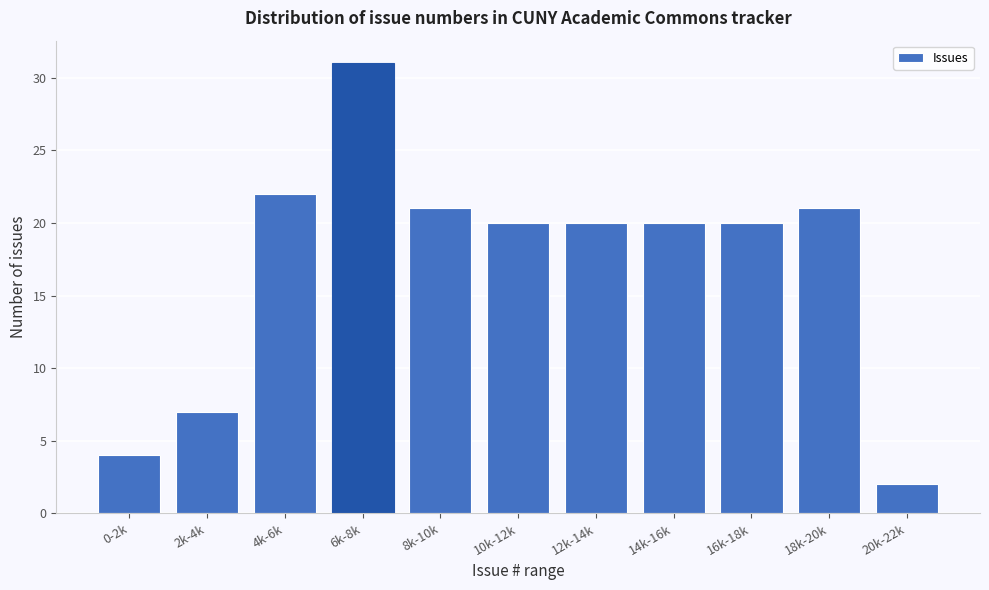

Reading left to right, what are all the values shown in this chart?

0-2k=4	2k-4k=7	4k-6k=22	6k-8k=31	8k-10k=21	10k-12k=20	12k-14k=20	14k-16k=20	16k-18k=20	18k-20k=21	20k-22k=2